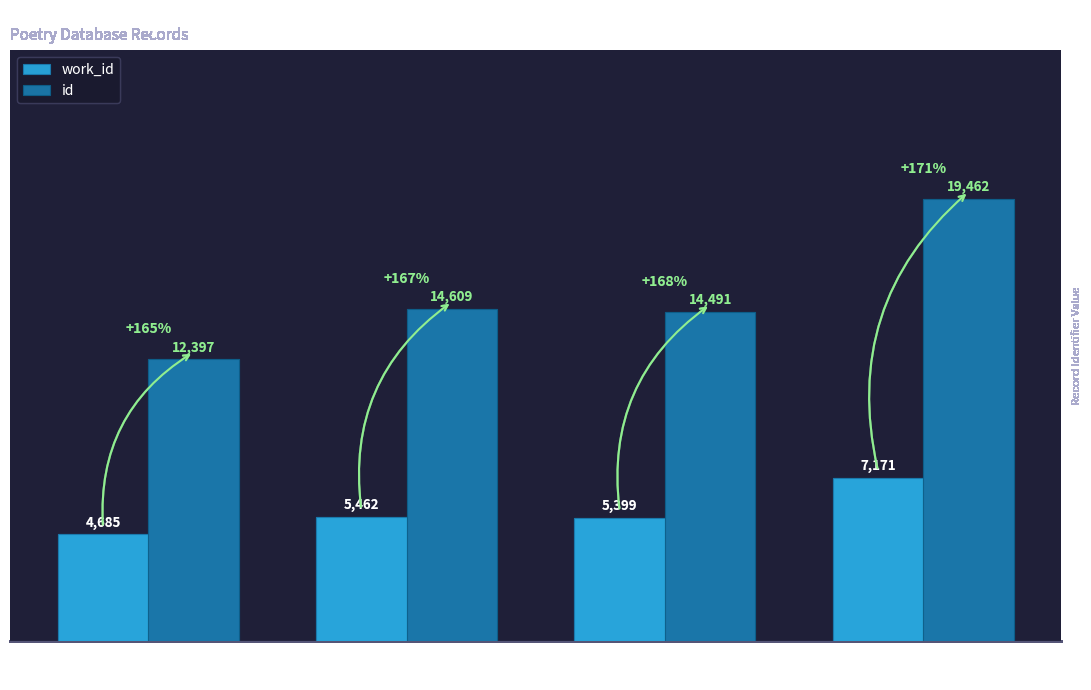

At Reading, list the series in order from smallest to largest.

work_id, id